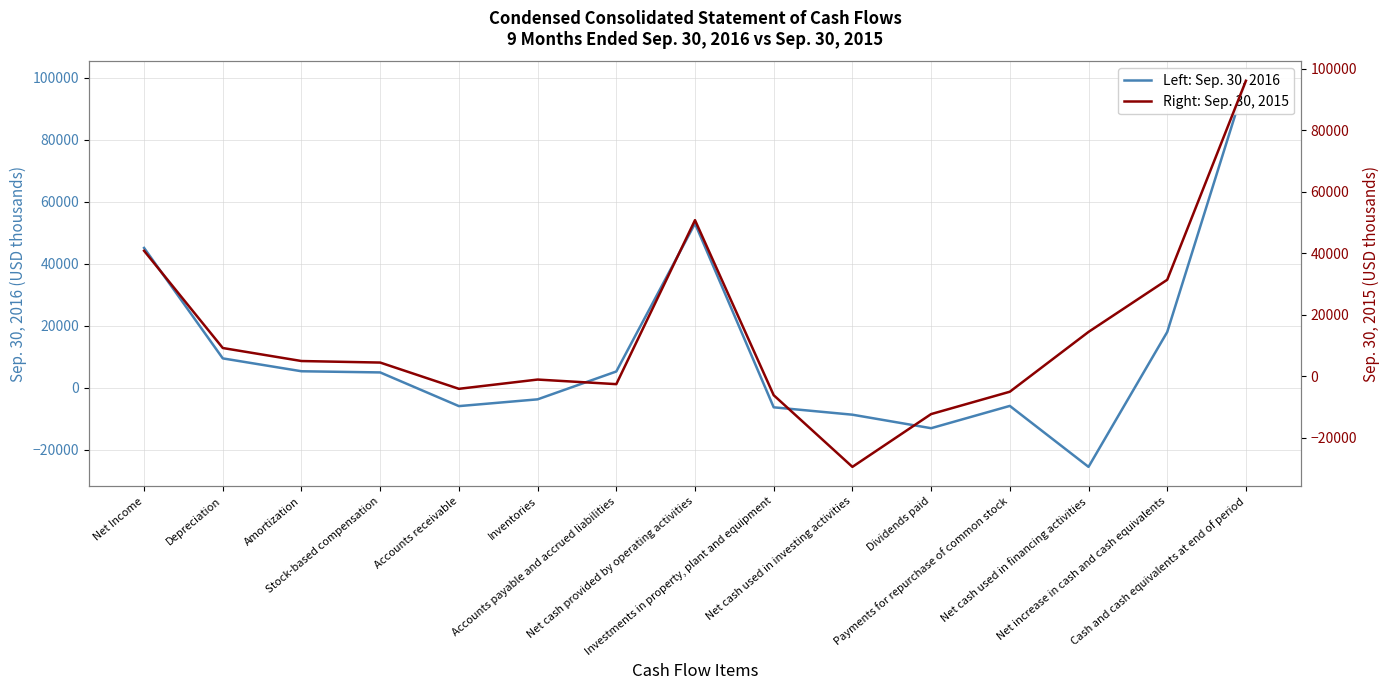

Which series has the largest total across all categories?

Right: Sep. 30, 2015